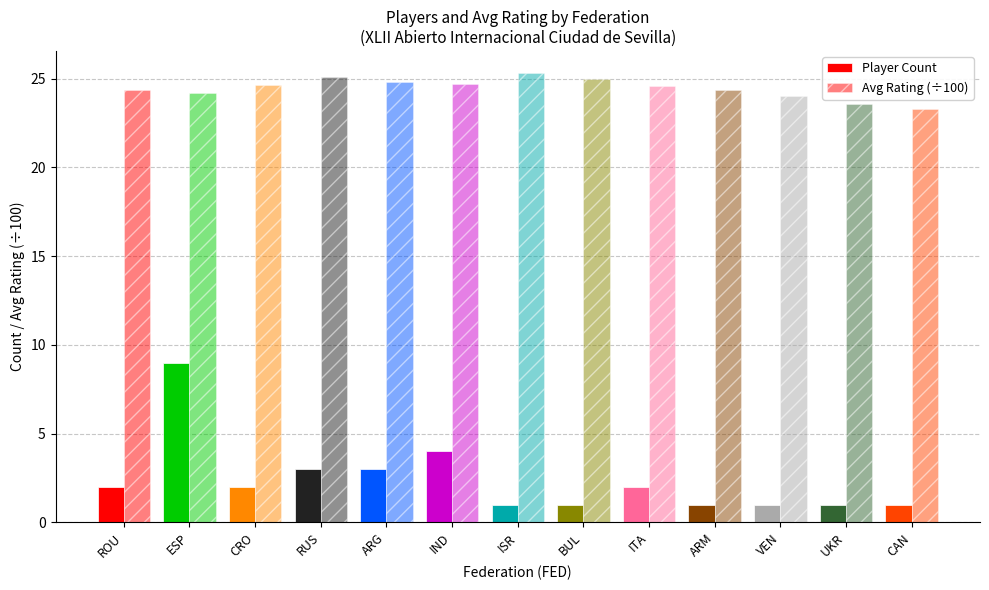

What is the sum of all Avg Rating (÷100) values?

317.9